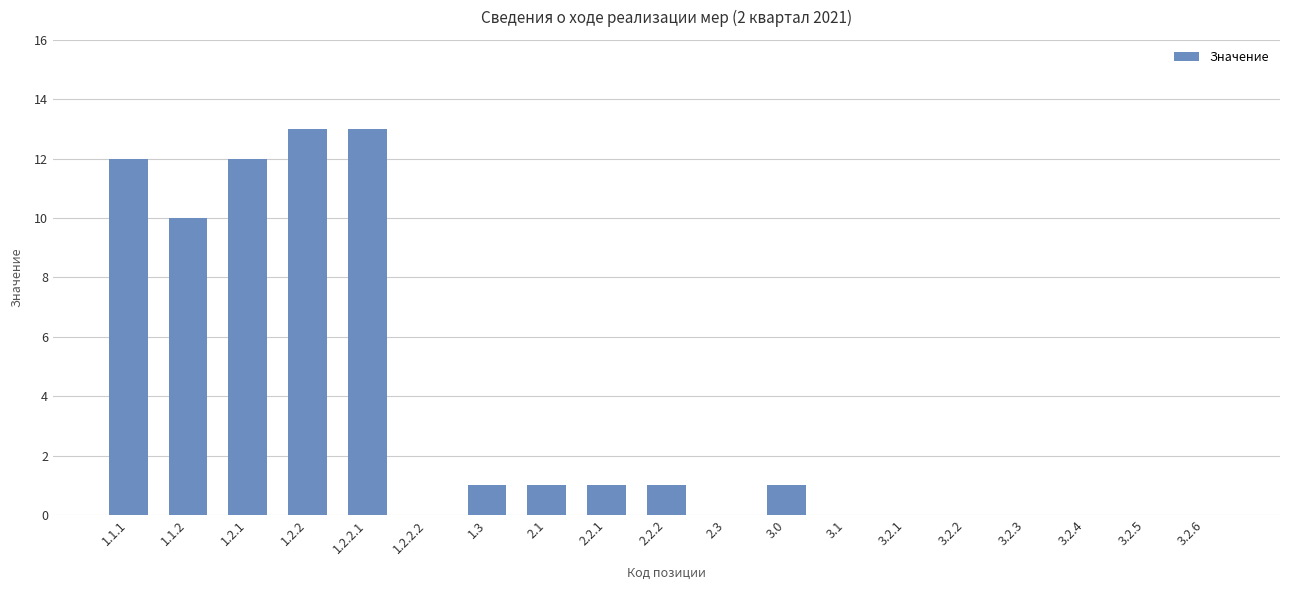

Reading left to right, what are all the values shown in this chart?

1.1.1=12	1.1.2=10	1.2.1=12	1.2.2=13	1.2.2.1=13	1.2.2.2=0	1.3=1	2.1=1	2.2.1=1	2.2.2=1	2.3=0	3.0=1	3.1=0	3.2.1=0	3.2.2=0	3.2.3=0	3.2.4=0	3.2.5=0	3.2.6=0